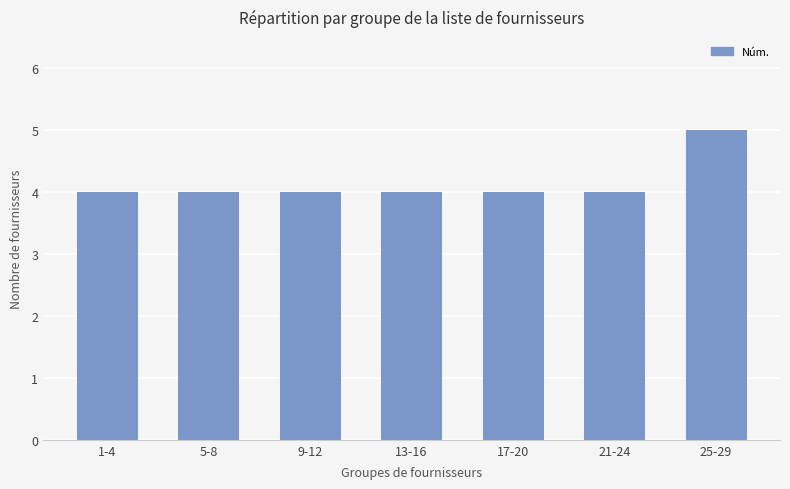

Count the number of categories in the chart.

7